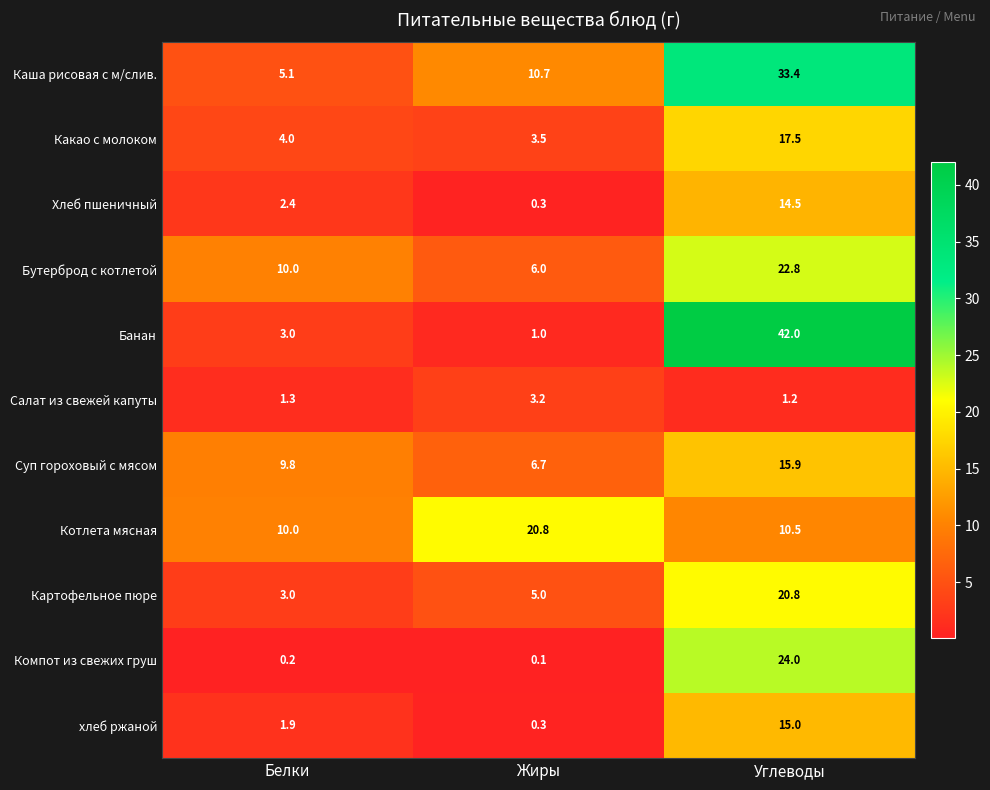

Which series has the largest total across all categories?

Каша рисовая с м/слив.